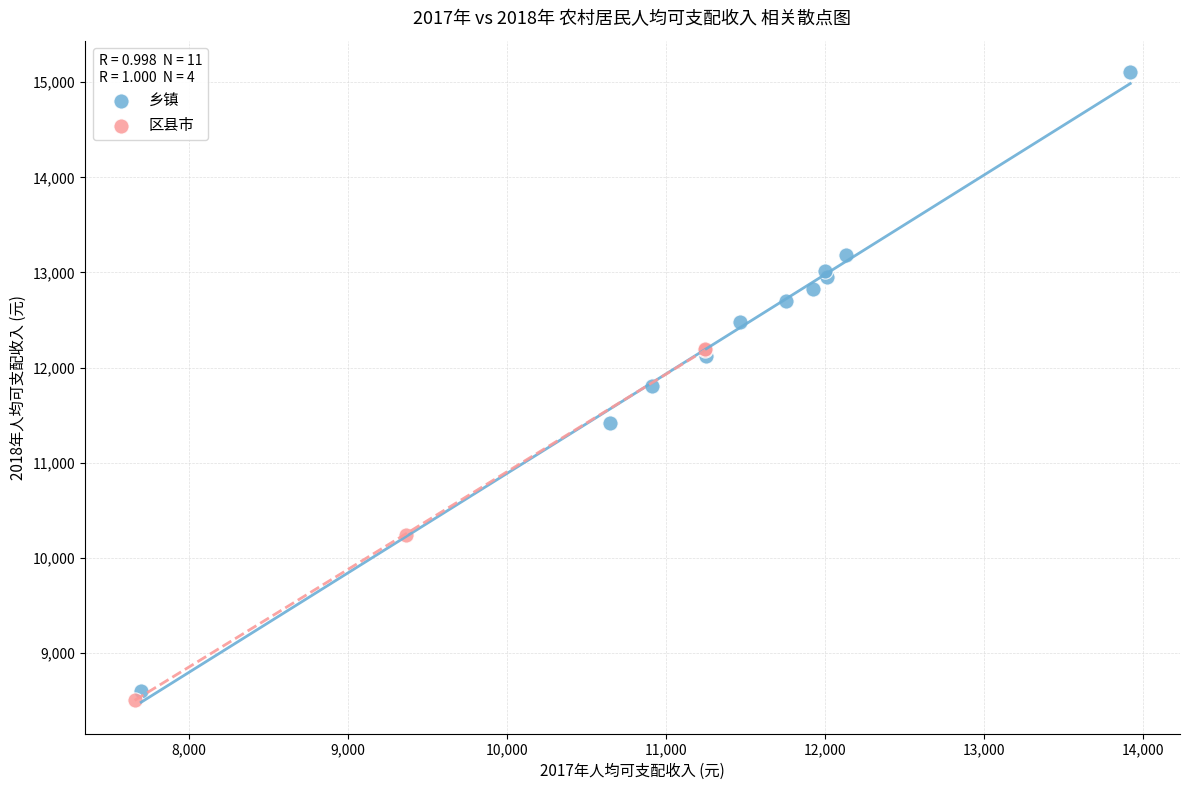

Which series contains the lowest Y value?

区县市